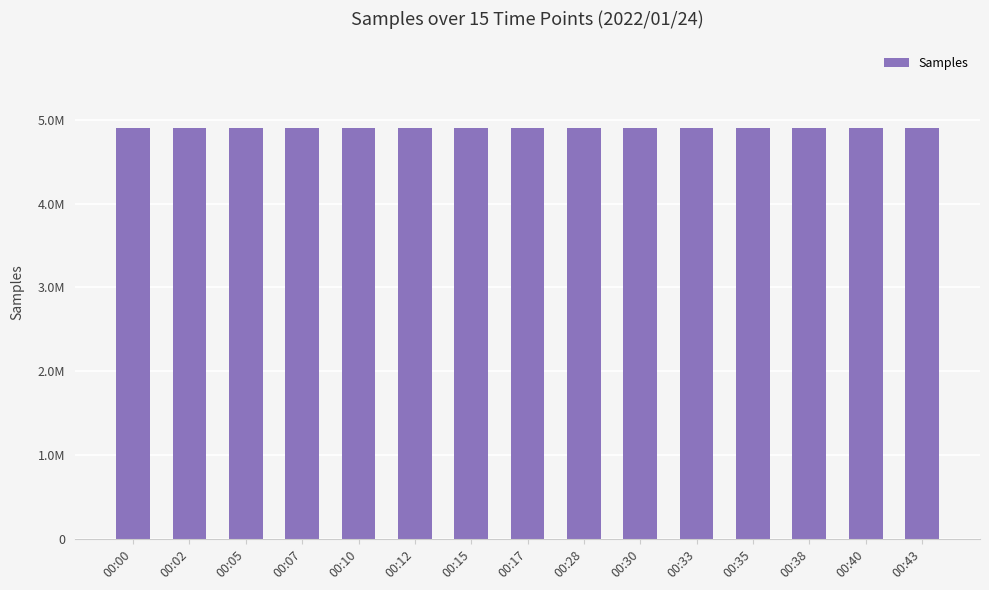

What is the difference between the maximum and minimum values?

7432